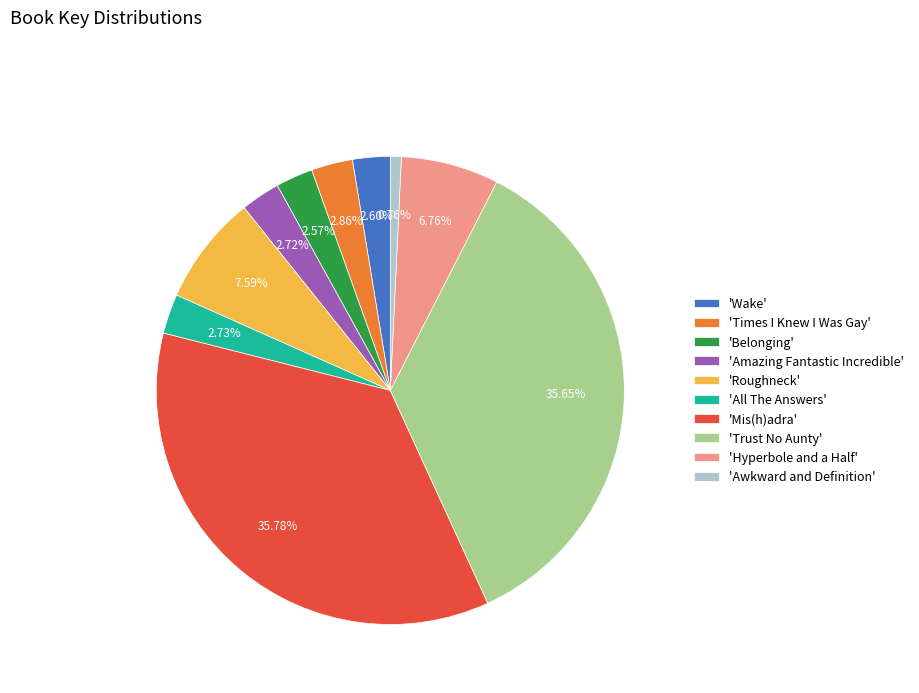

Which slice is the smallest?

'Awkward and Definition'